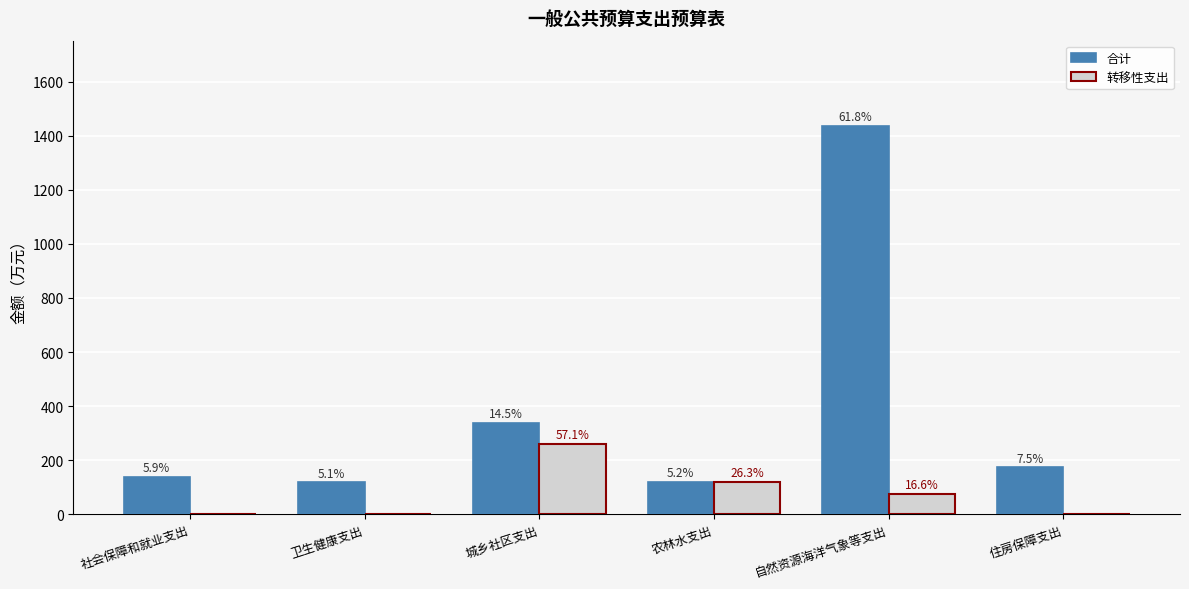

Does the chart contain stacked bars?

No